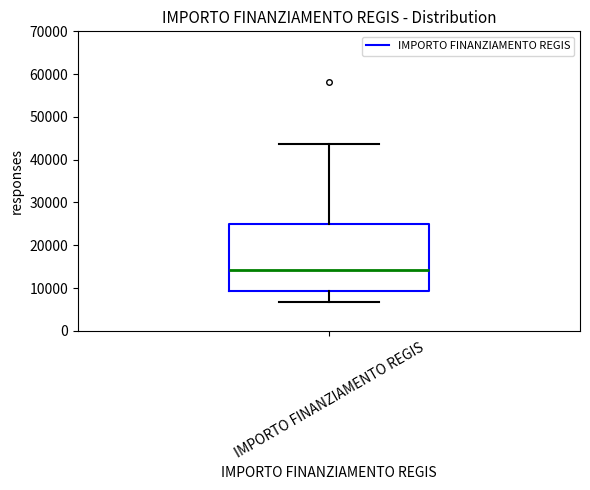

Transcribe this box plot: give where the median line is, the range the box spans, and where the two whiskers end, as read against the y-axis. The values are not printed on the chart, so give them approximately, as read against the axis.

median 14000, box 9000 to 25000, whiskers 7000 to 44000